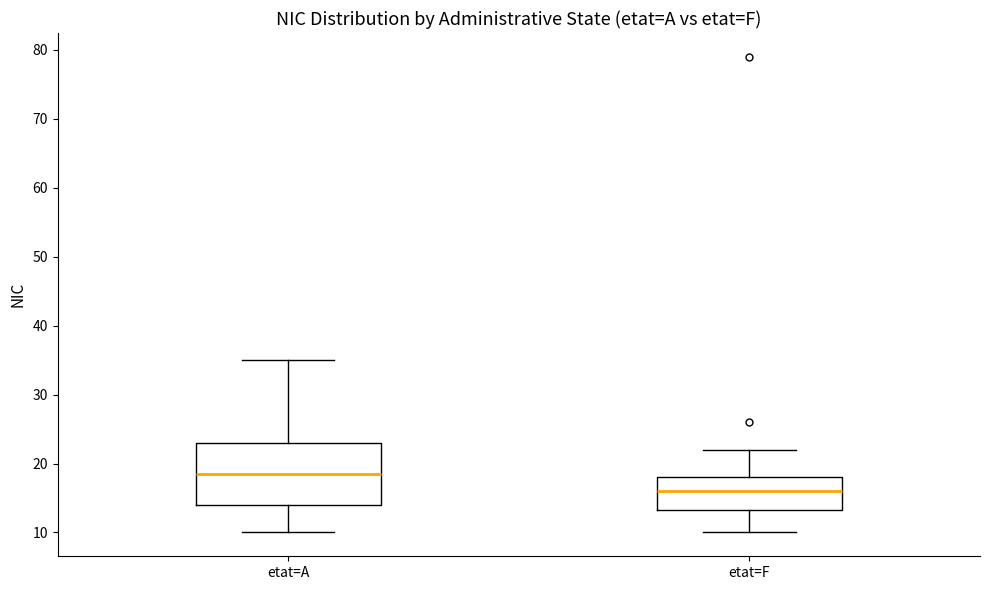

Reading left to right, transcribe this box plot: for each box, give where its median line is, the range the box spans, and where its two whiskers end, as read against the y-axis. The values are not printed on the chart, so give them approximately, as read against the axis.

etat=A: median 19, box 14 to 23, whiskers 10 to 35
etat=F: median 16, box 13 to 18, whiskers 10 to 22